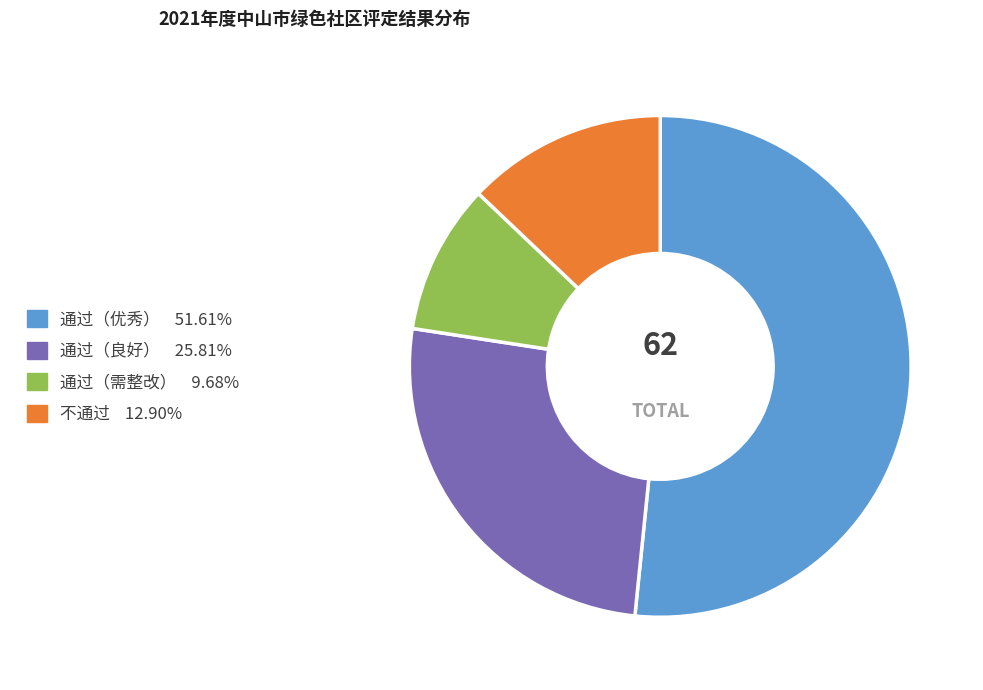

Is it true that 不通过 is 13% of the pie?

True